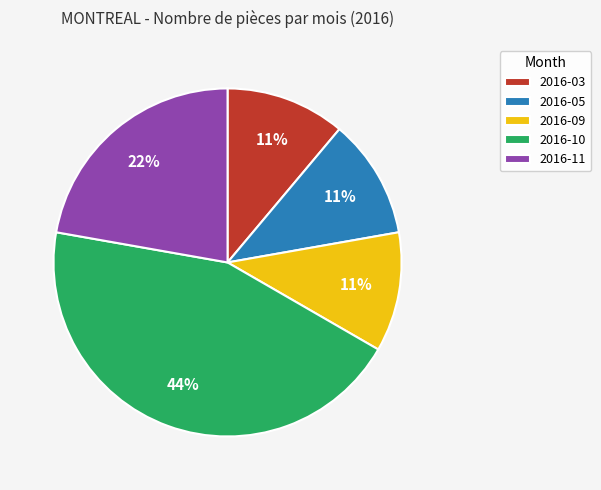

Combined, do 2016-05 and 2016-09 account for over 50%?

No